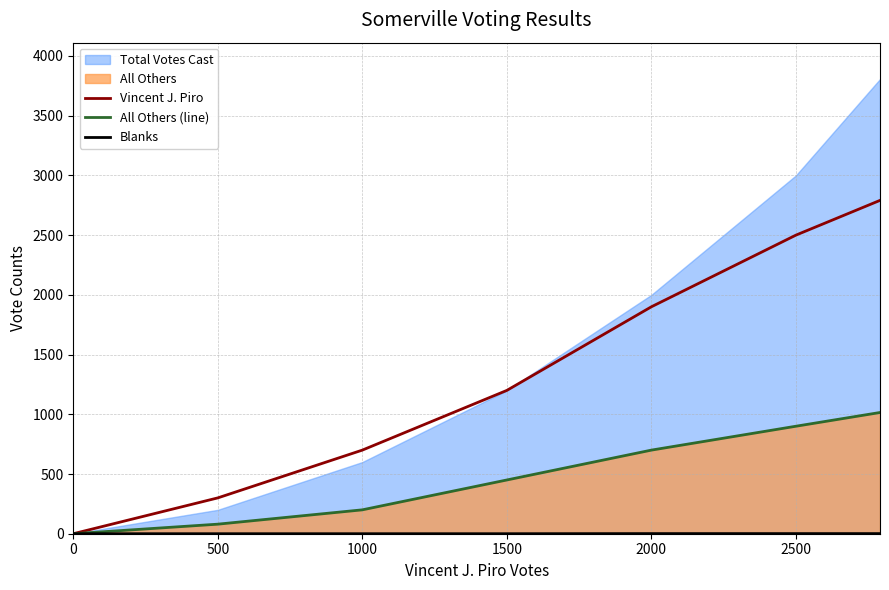

At which label is All Others (line) closest to 507?

1500